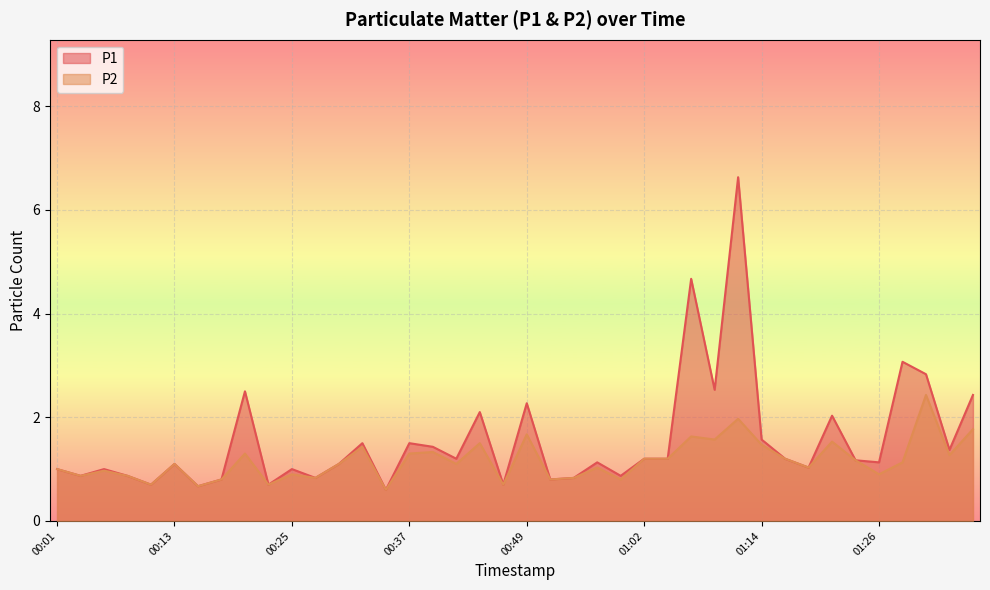

Does the chart display data point markers on the line(s)?

No